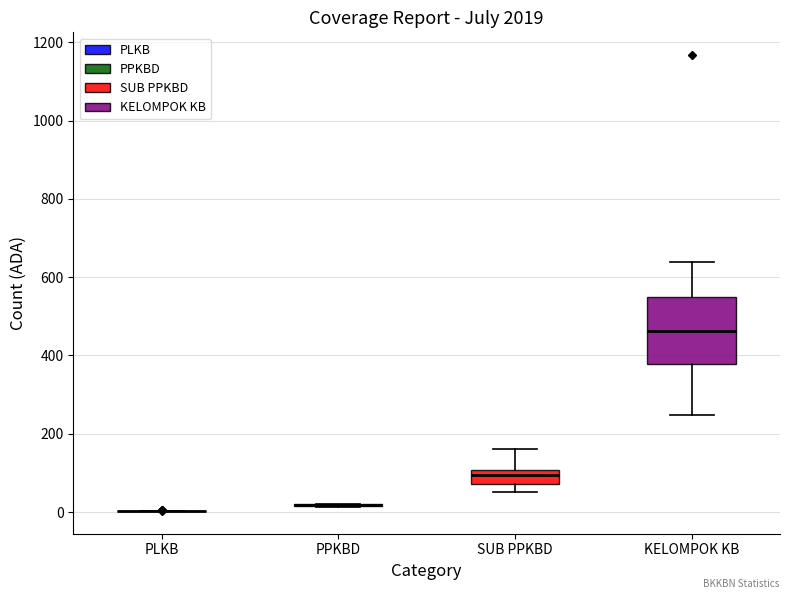

Comparing the boxes themselves (not the whiskers), which one is the tallest?

KELOMPOK KB